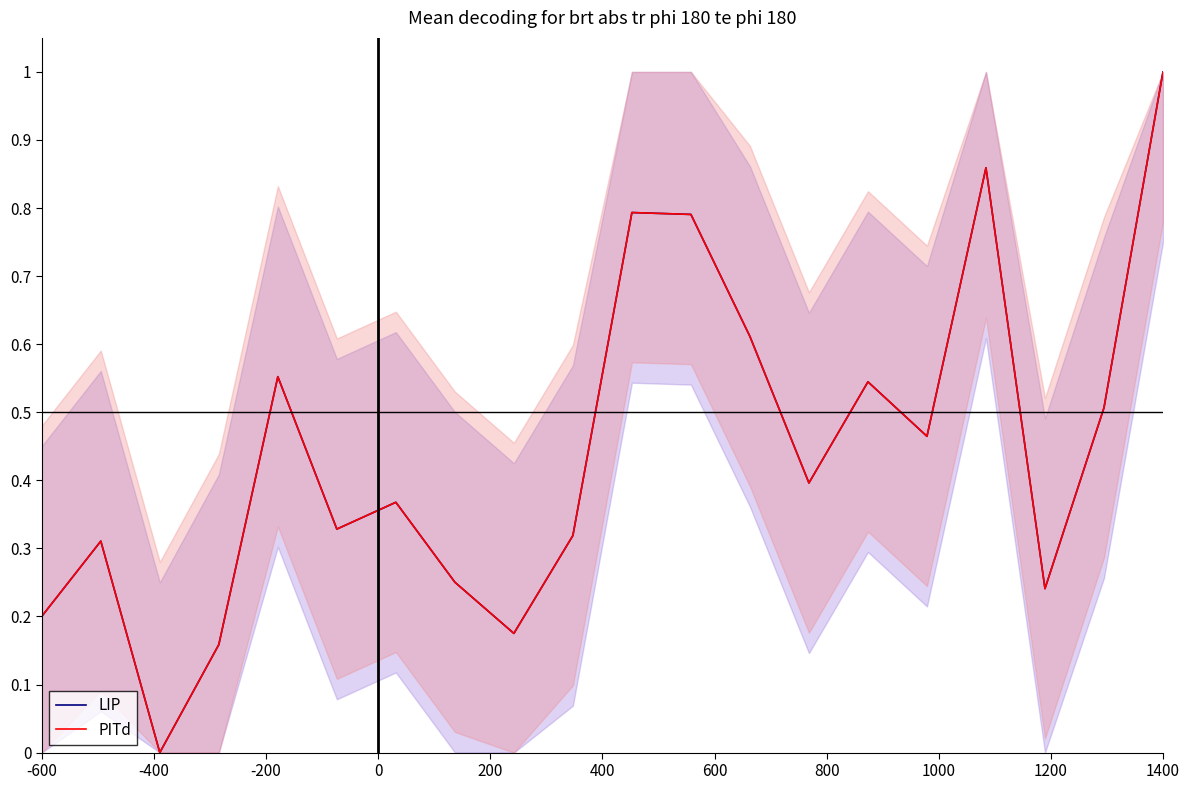

True or false: LIP and PITd intersect in this chart.

False